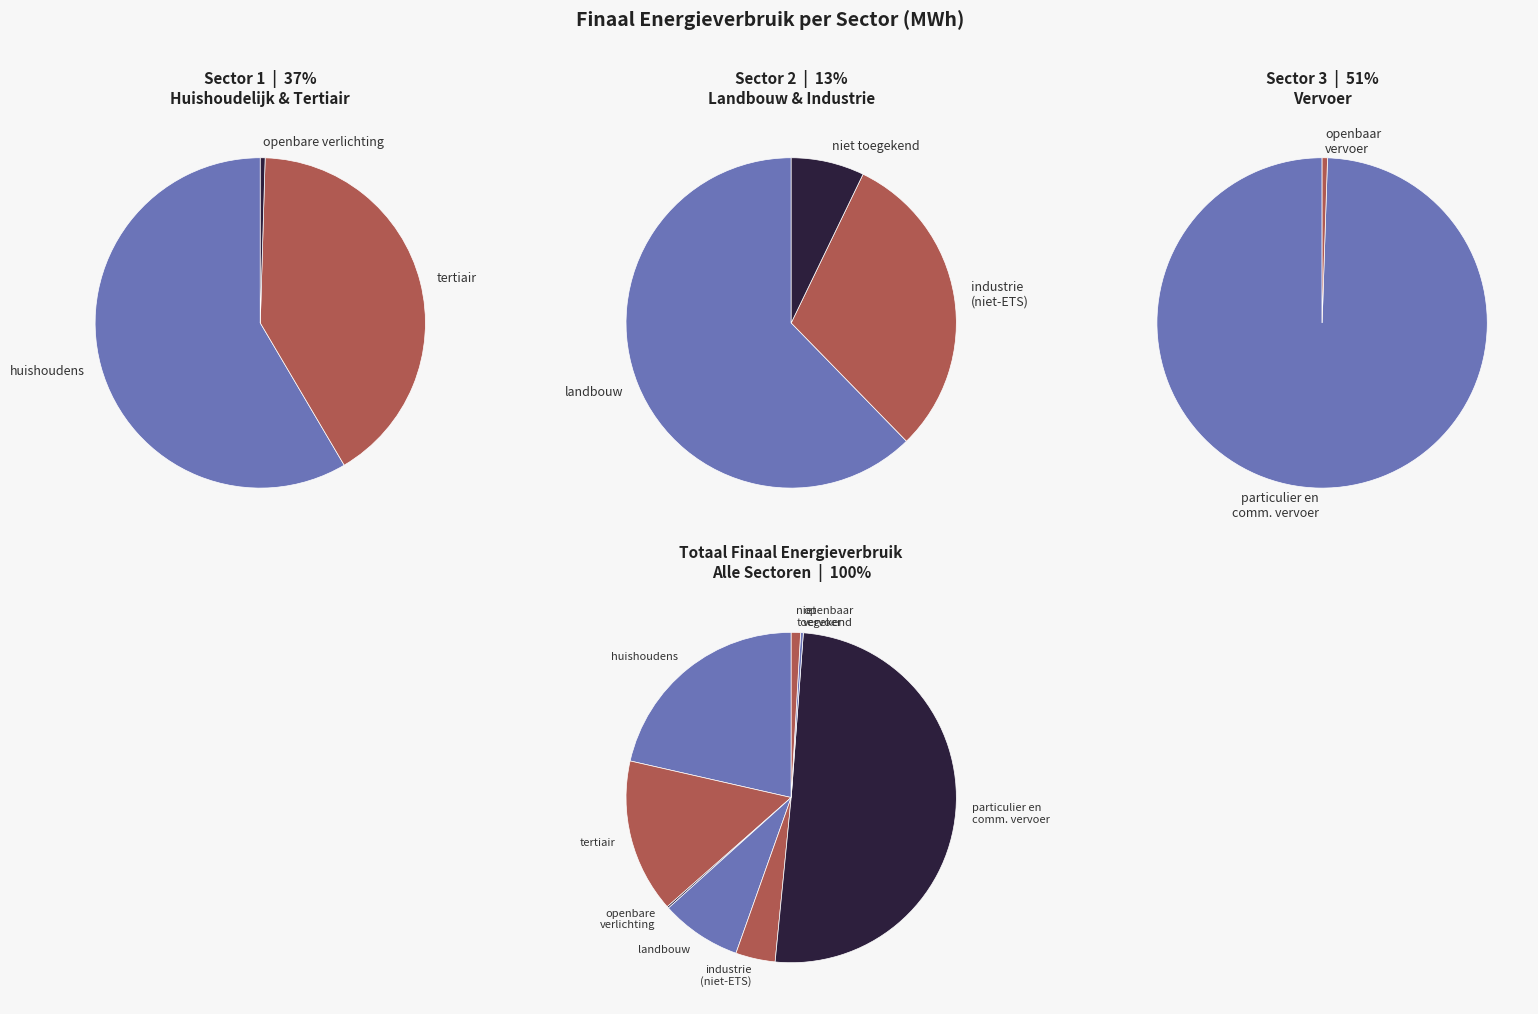

Does particulier en commercieel vervoer account for over 50% of the chart?

Yes